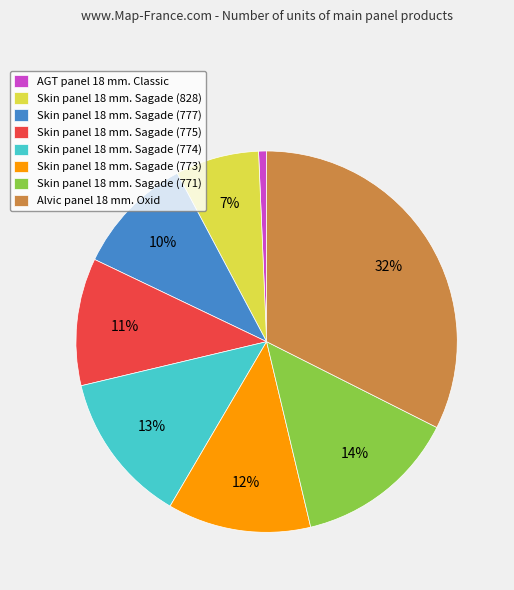

Does Alvic panel 18 mm. Oxid account for over 50% of the chart?

No